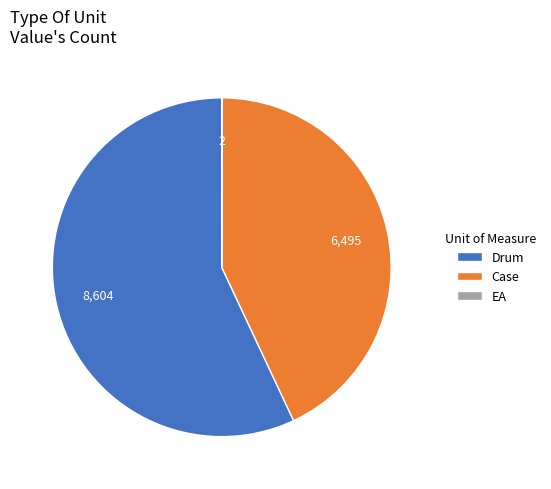

The Drum slice represents 63% of the pie. True or false?

False